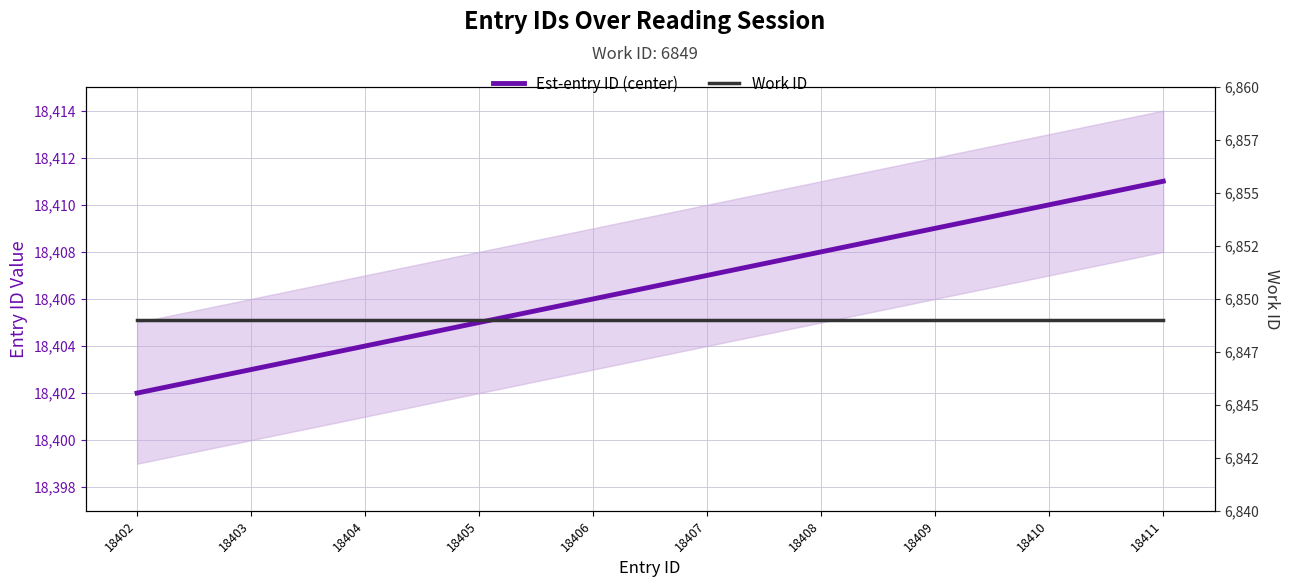

At which label is Work ID closest to 6849?

18402